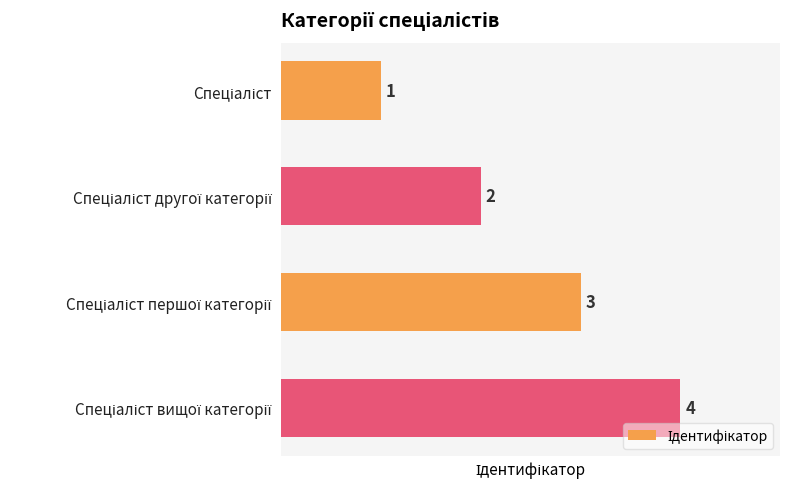

What is the maximum value shown in the chart?

4